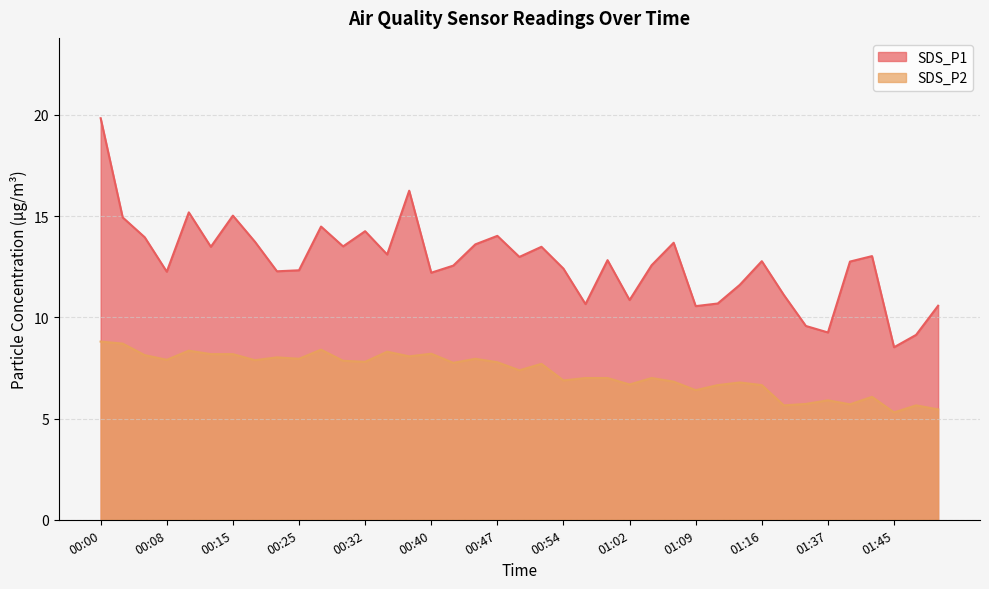

What is the label of the 27th point from the right?

00:32